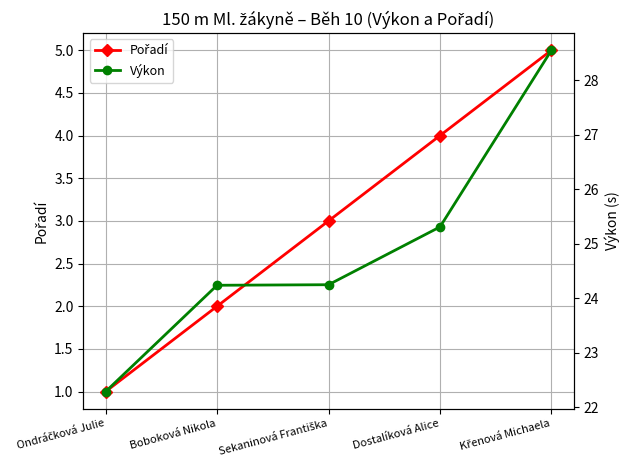

True or false: Výkon and Pořadí intersect in this chart.

False